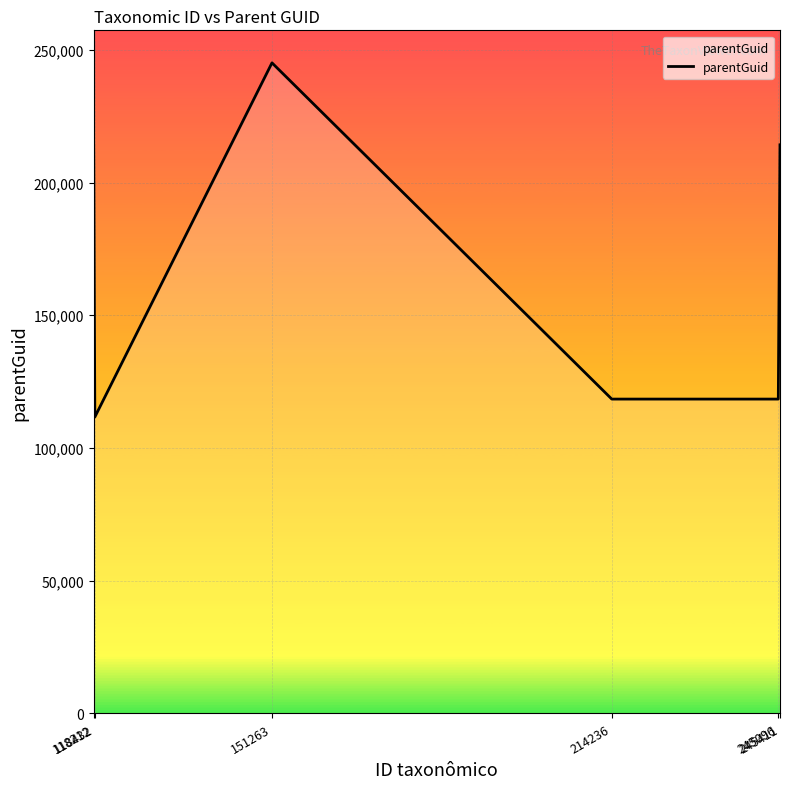

What is the change in value from 118432 to 151263?

+133431